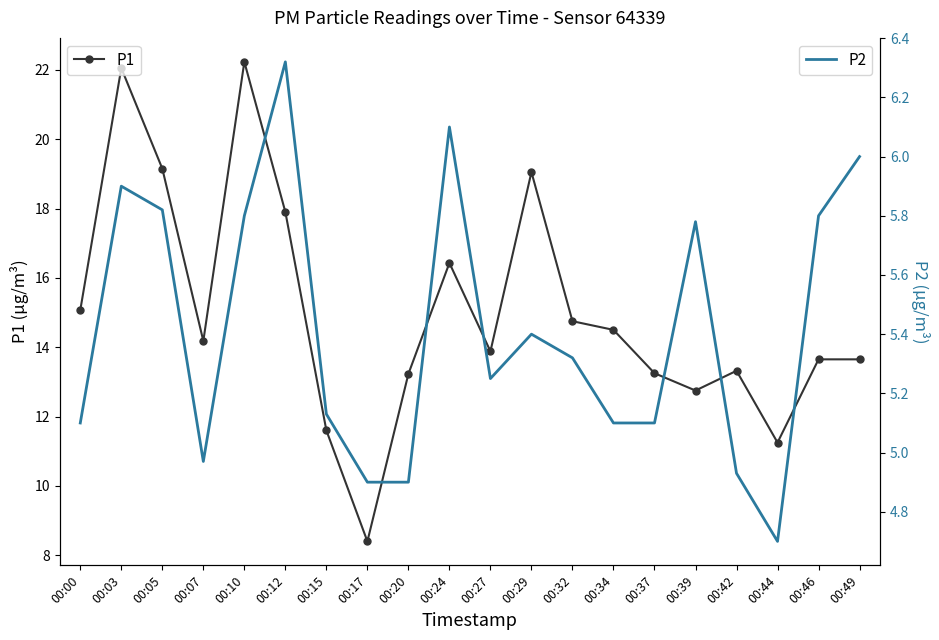

How many distinct data groups are displayed?

2